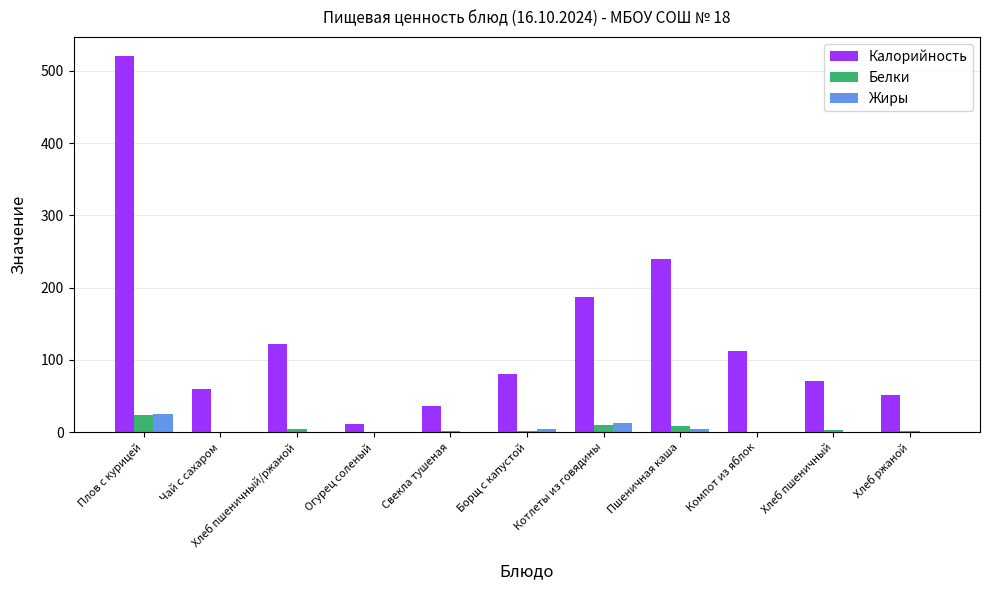

What is the total value across all series at Чай с сахаром?

60.1